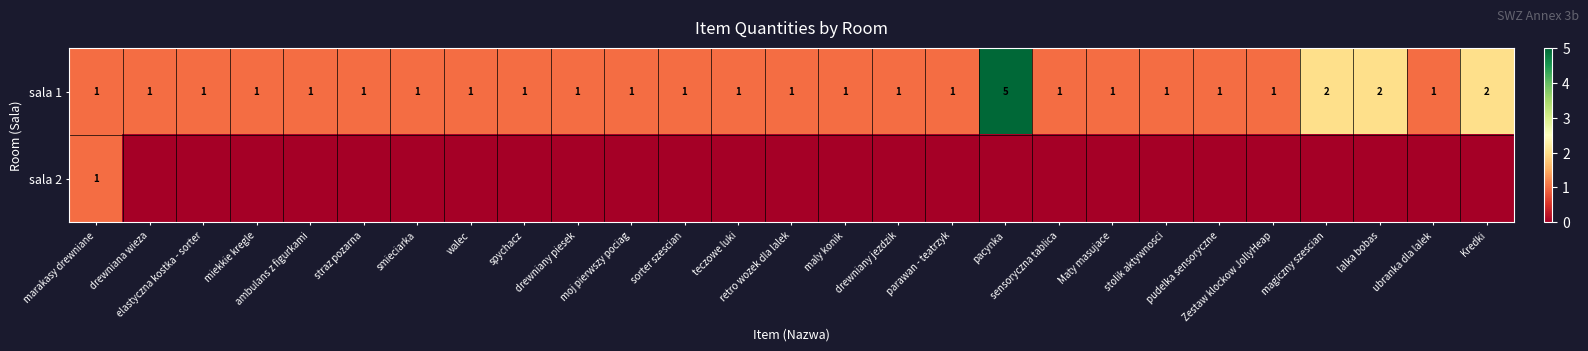

Which has a higher value, magiczny szescian or teczowe luki?

magiczny szescian